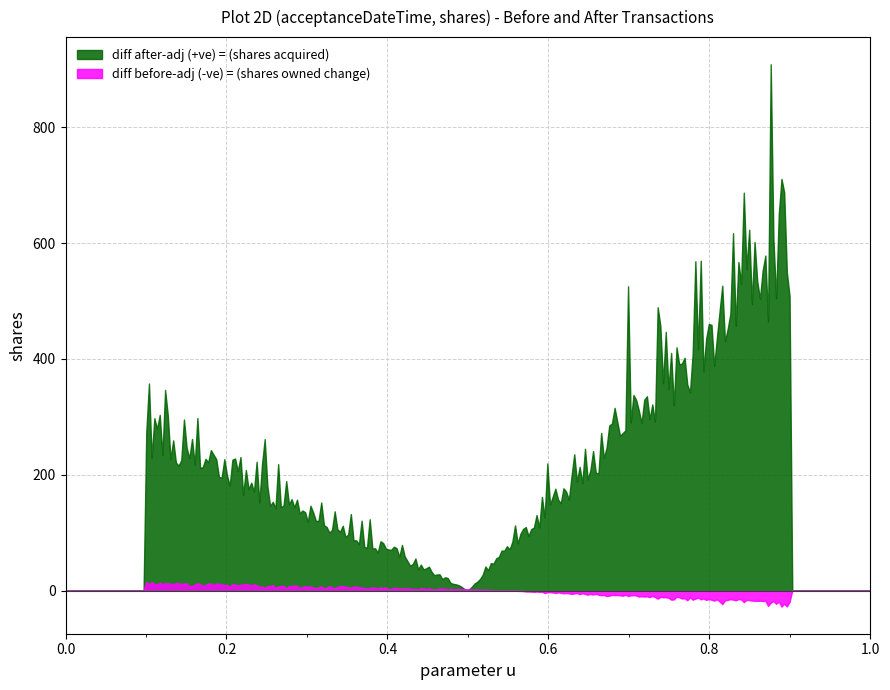

How many distinct data groups are displayed?

2